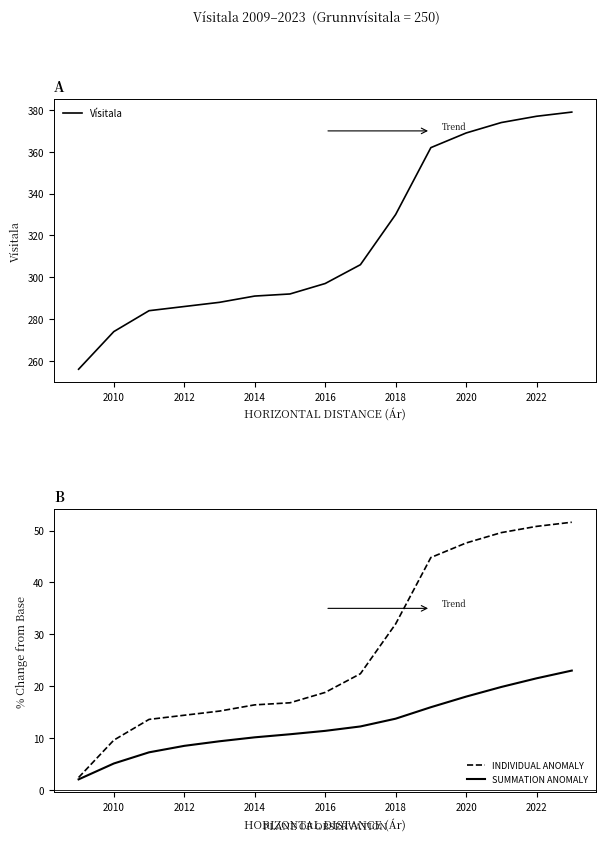

Is it true that Vísitala equals 505.1 at 2018?

False